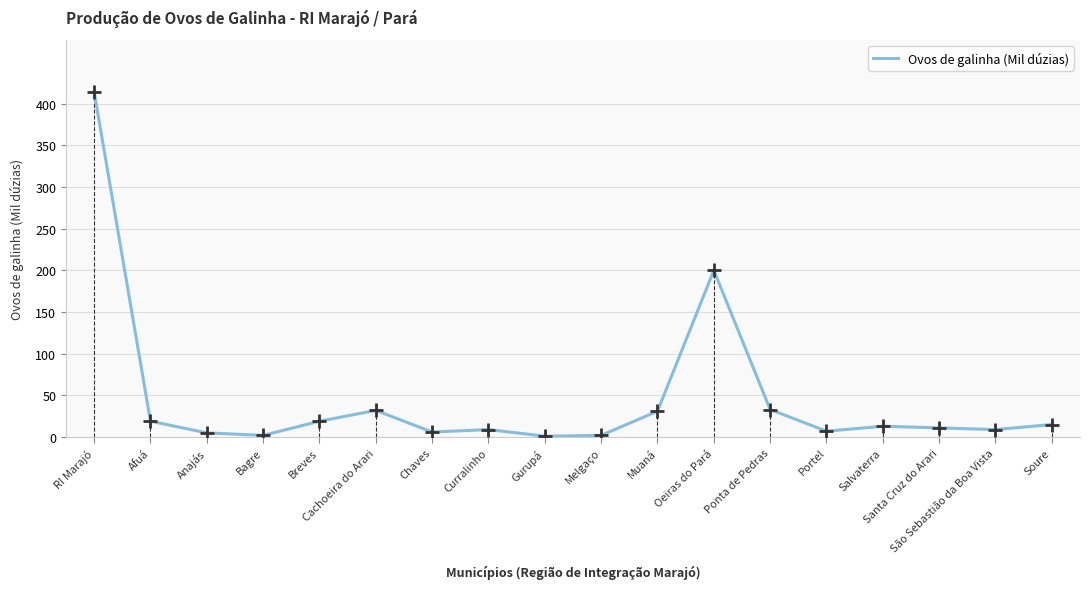

Rank the categories by value from highest to lowest.

RI Marajó, Oeiras do Pará, Ponta de Pedras, Cachoeira do Arari, Muaná, Afuá, Breves, Soure, Salvaterra, Santa Cruz do Arari, Curralinho, São Sebastião da Boa Vista, Portel, Chaves, Anajás, Bagre, Melgaço, Gurupá